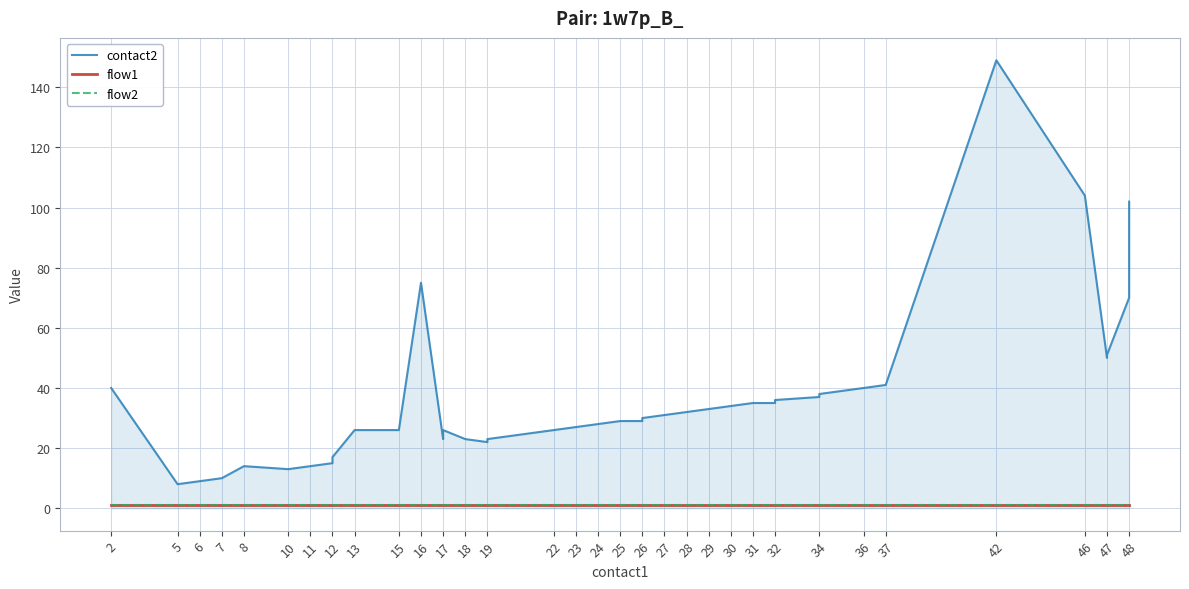

Which series changed the most between 22 and 23?

contact2